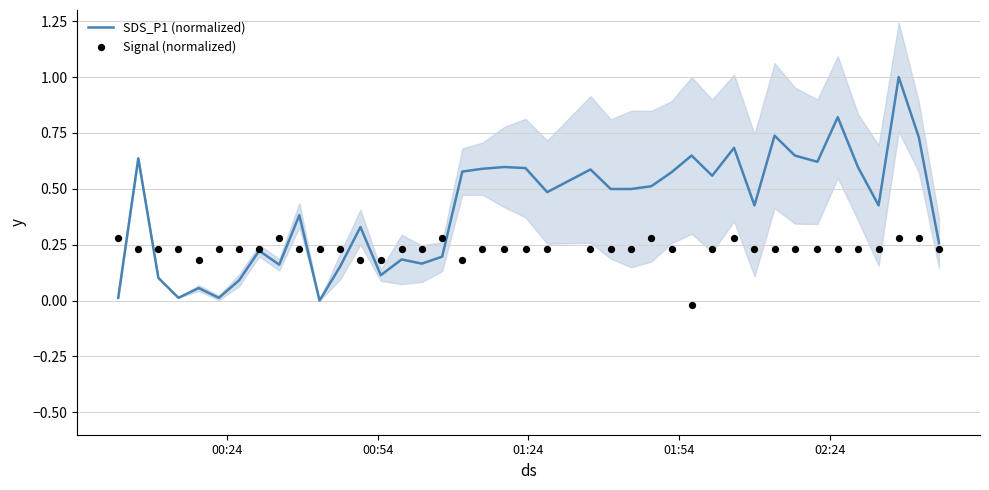

What is the maximum value for SDS_P1 (normalized)?

1.0